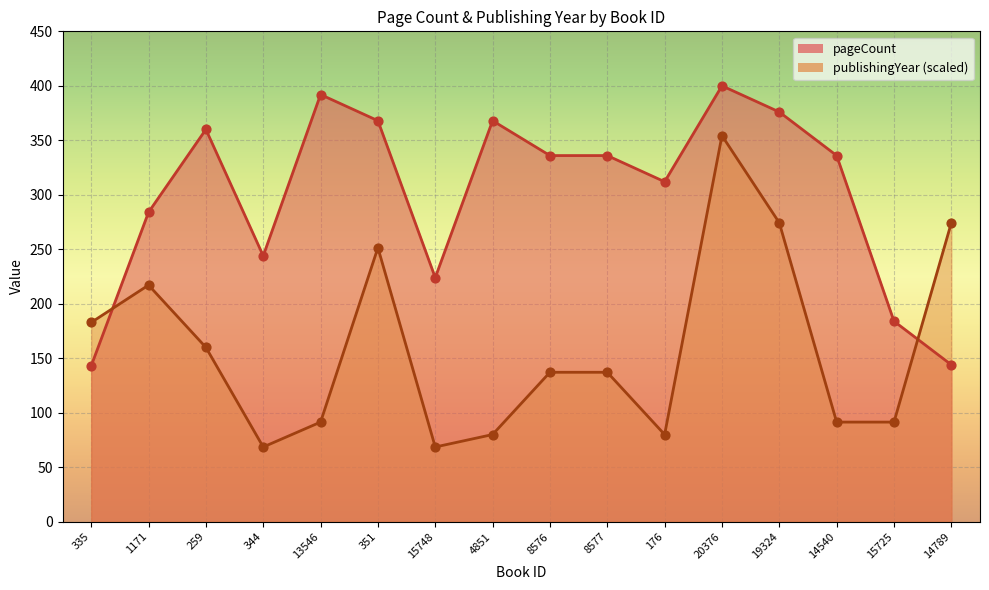

Which series reaches the minimum Y coordinate?

publishingYear